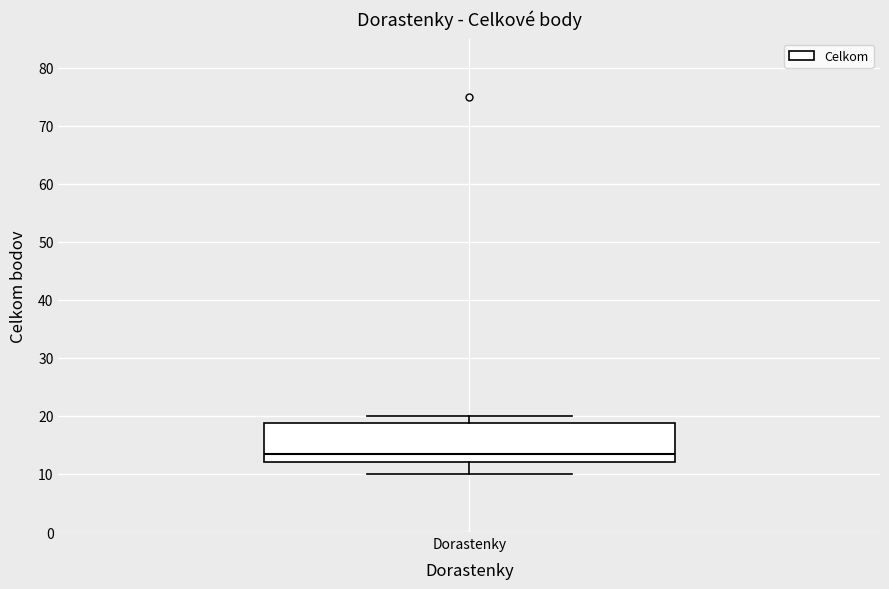

Read this box plot against the y-axis: the position of the median line, the range covered by the box, and the ends of both whiskers. The values are not printed on the chart, so give them approximately, as read against the axis.

median 14, box 12 to 19, whiskers 10 to 20